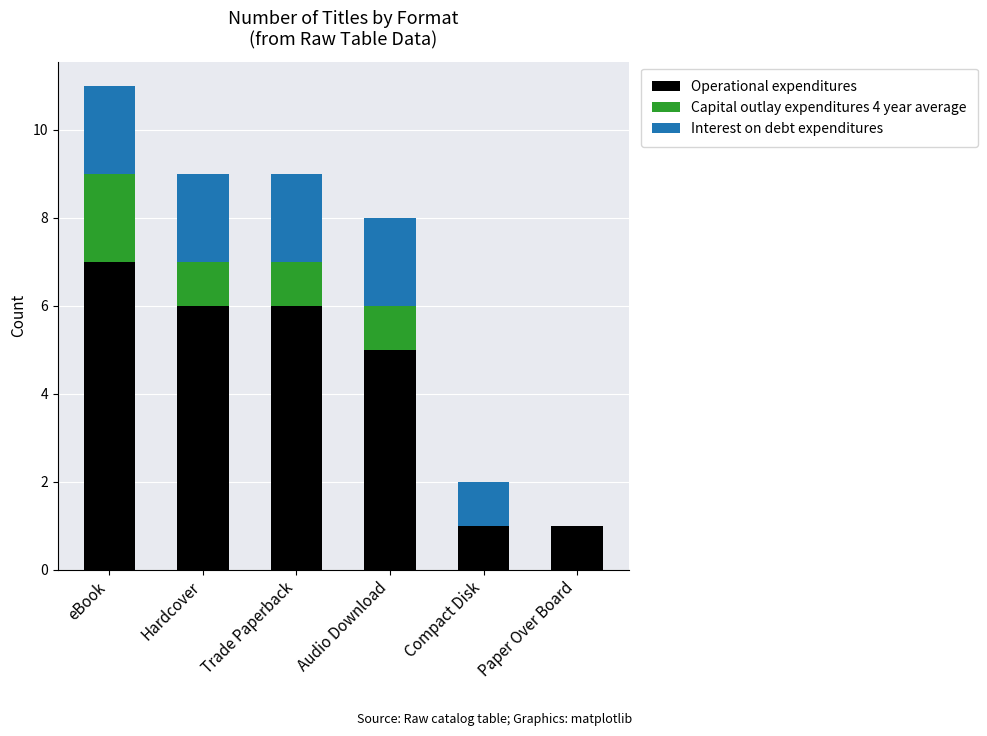

What is the maximum value for Operational expenditures?

7